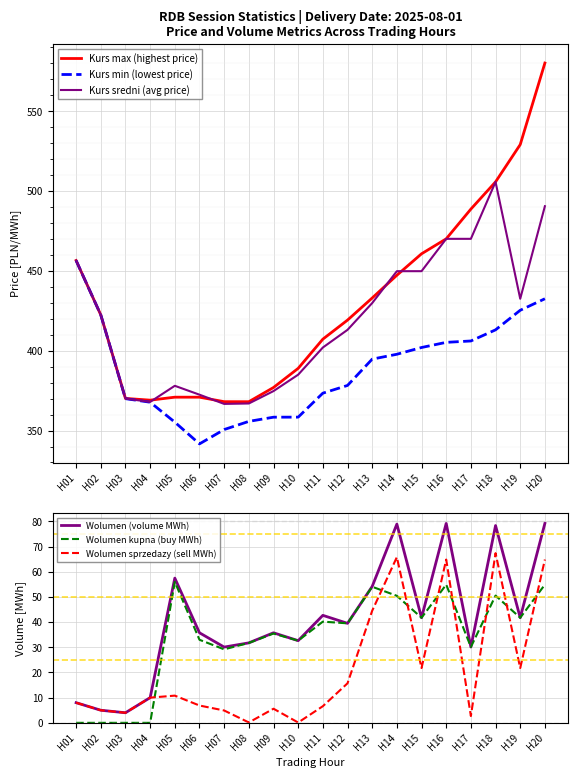

How many data points in Kurs min (lowest price) are less than 394?

10